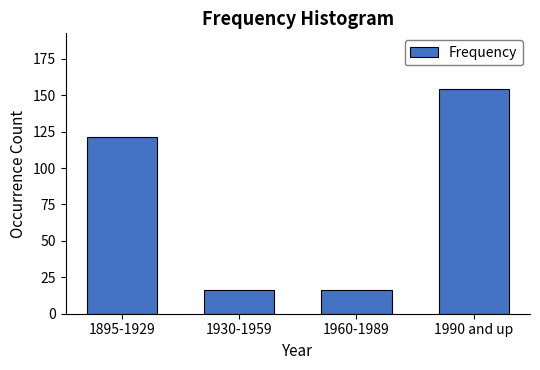

Reading right to left, list all the values displayed in this chart.

1990 and up=154	1960-1989=16	1930-1959=16	1895-1929=121